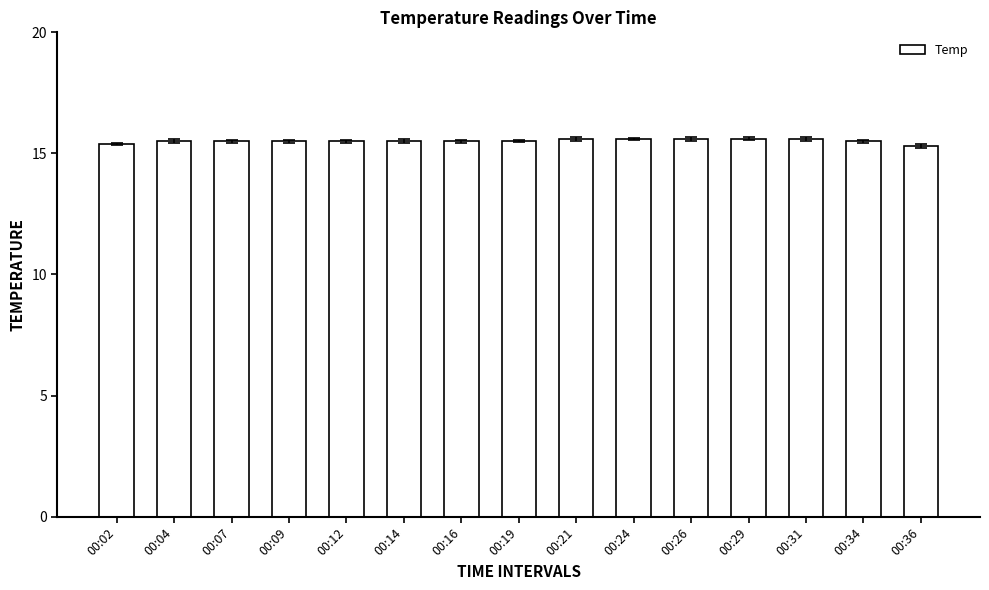

The chart shows a value of 25.4 at 00:14. True or false?

False